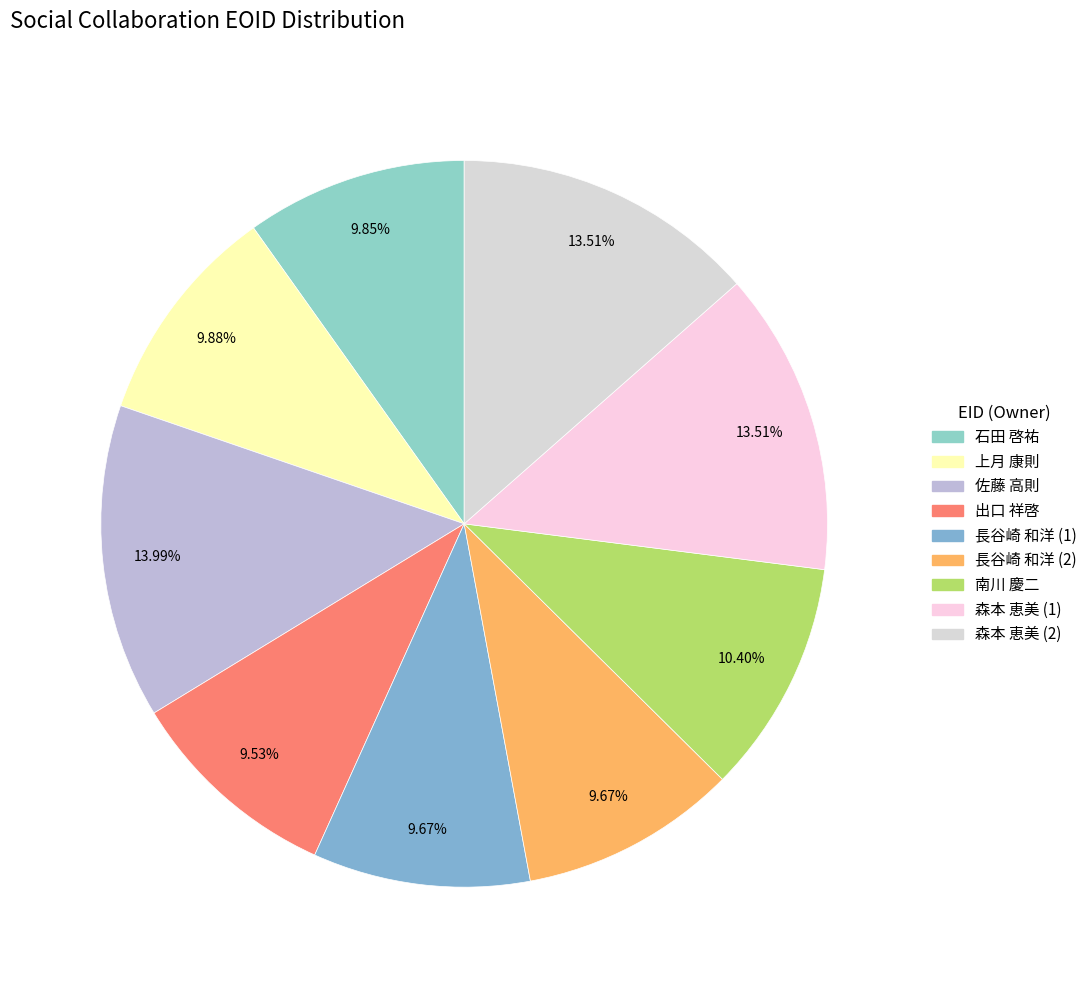

Count the number of slices in the pie.

9